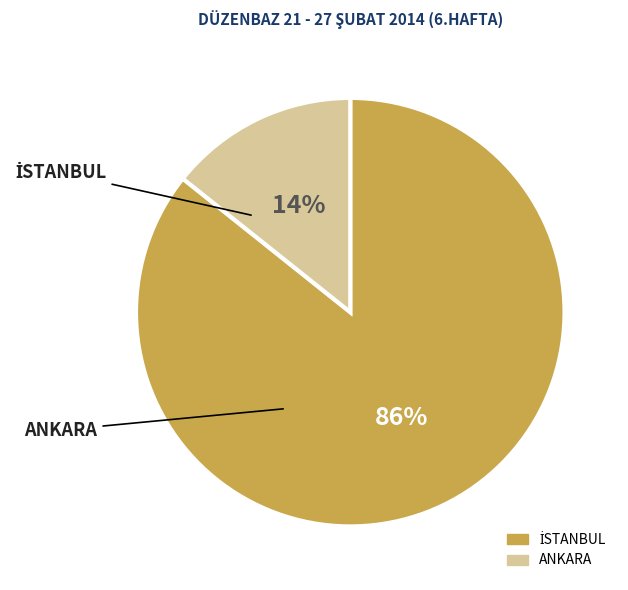

Is it true that ANKARA is 14% of the pie?

True